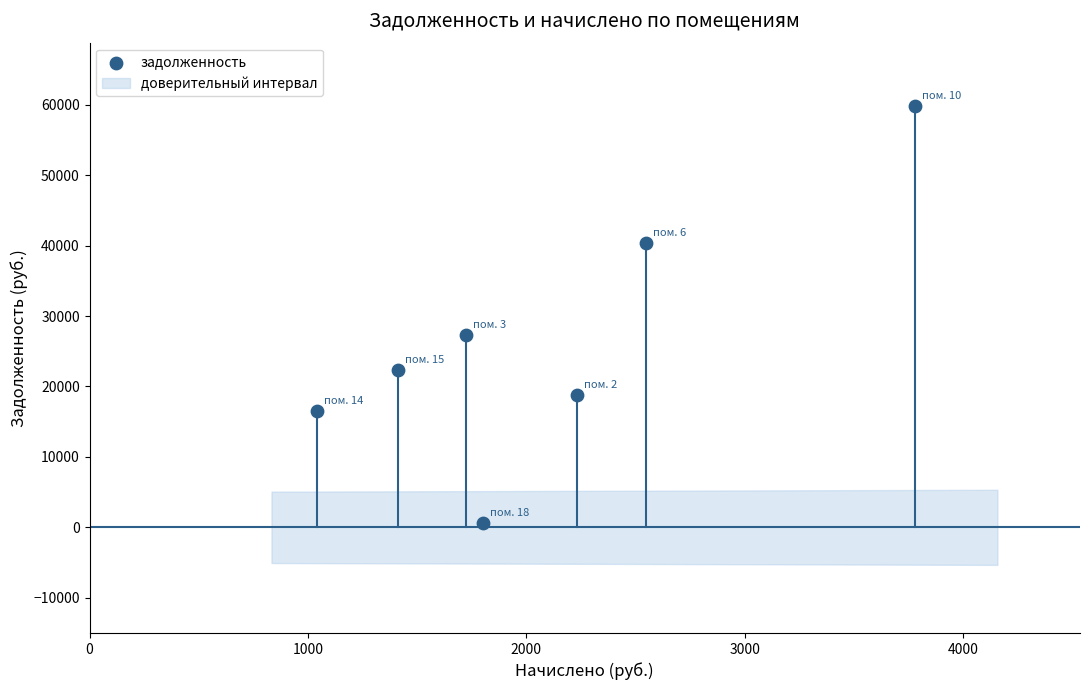

What is the range of X values (max minus min)?

2737.9